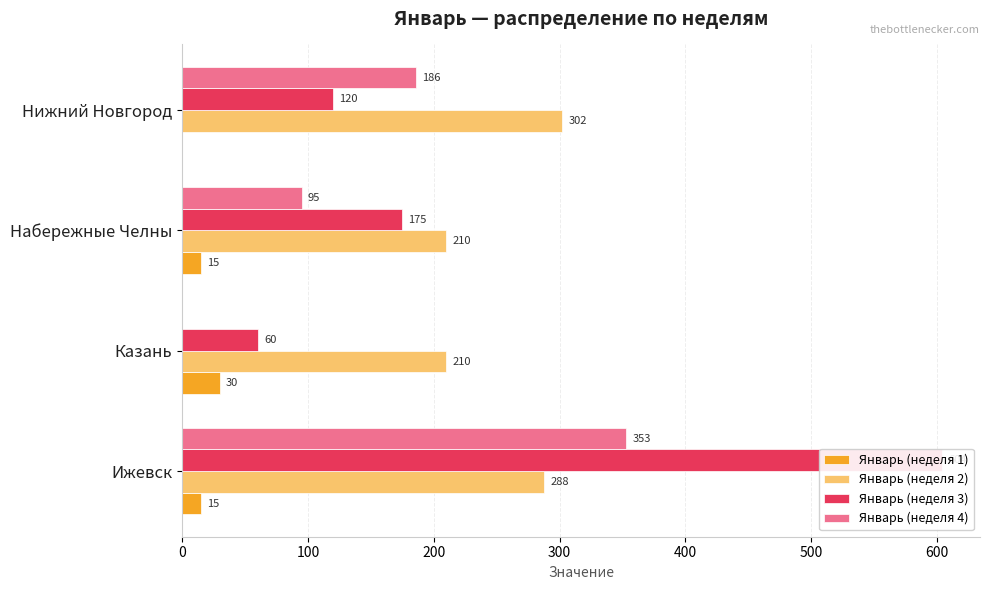

What is the value of the Январь (неделя 4) bar at the 3rd from the left?

95